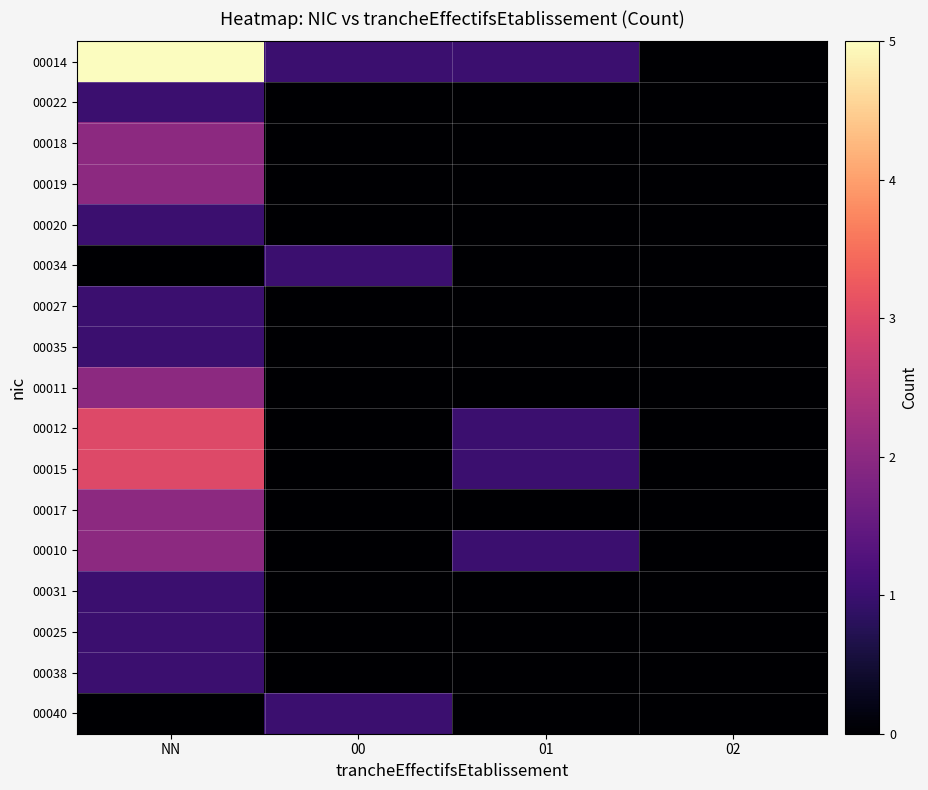

Reading left to right, list all the values displayed in this chart.

00014: NN=5	00=1	01=1	02=0
00022: NN=1	00=0	01=0	02=0
00018: NN=2	00=0	01=0	02=0
00019: NN=2	00=0	01=0	02=0
00020: NN=1	00=0	01=0	02=0
00034: NN=0	00=1	01=0	02=0
00027: NN=1	00=0	01=0	02=0
00035: NN=1	00=0	01=0	02=0
00011: NN=2	00=0	01=0	02=0
00012: NN=3	00=0	01=1	02=0
00015: NN=3	00=0	01=1	02=0
00017: NN=2	00=0	01=0	02=0
00010: NN=2	00=0	01=1	02=0
00031: NN=1	00=0	01=0	02=0
00025: NN=1	00=0	01=0	02=0
00038: NN=1	00=0	01=0	02=0
00040: NN=0	00=1	01=0	02=0